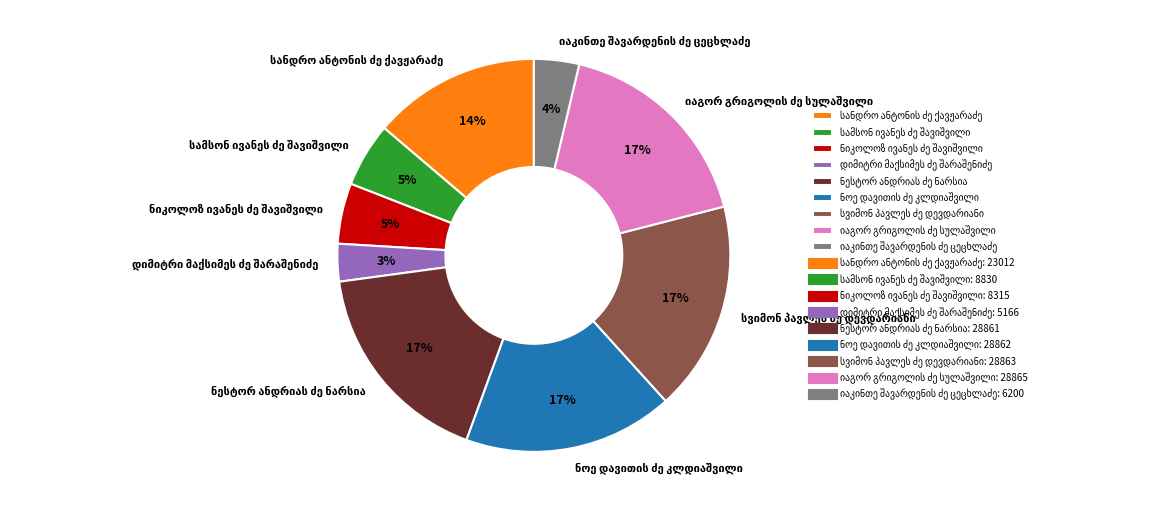

Does any single category account for the majority?

No